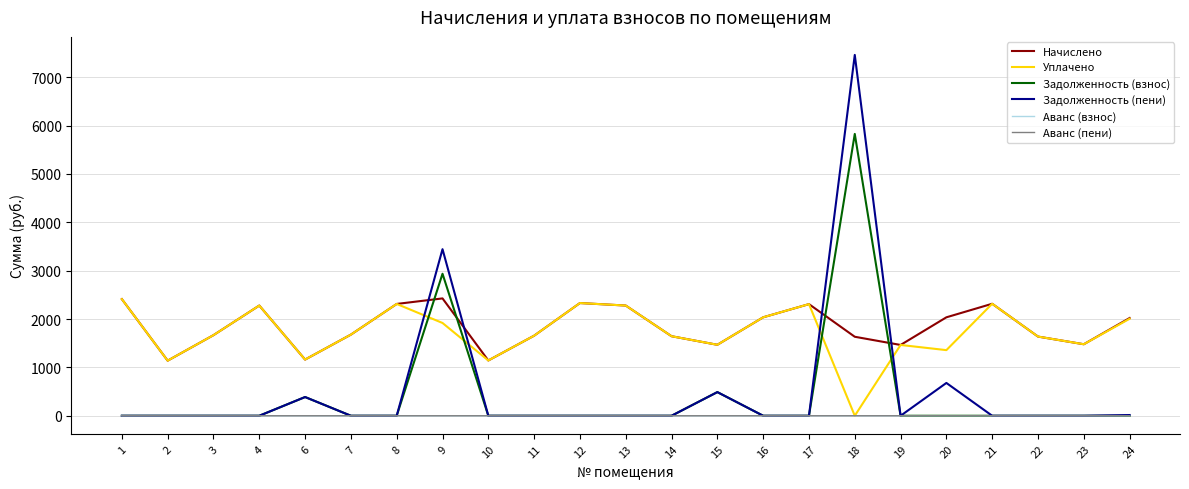

Is it true that Начислено equals 976.7 at 17?

False